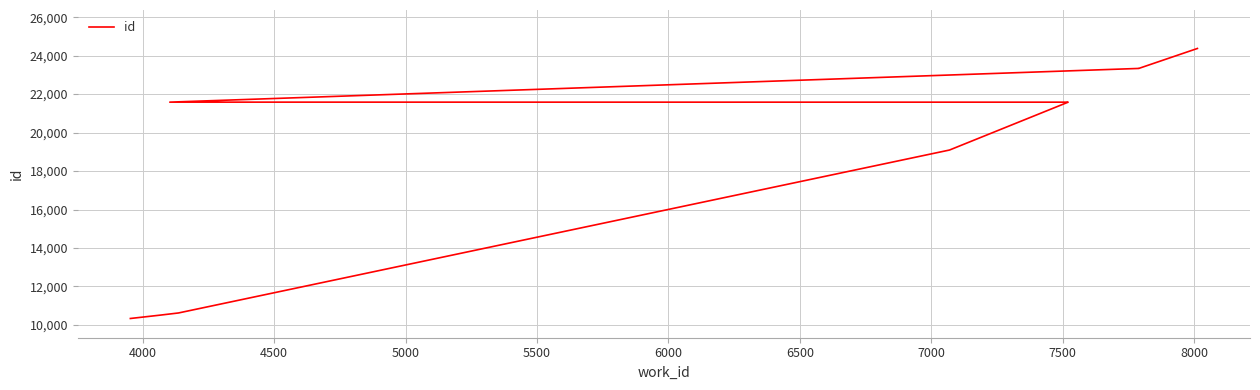

What is the average value?

18636